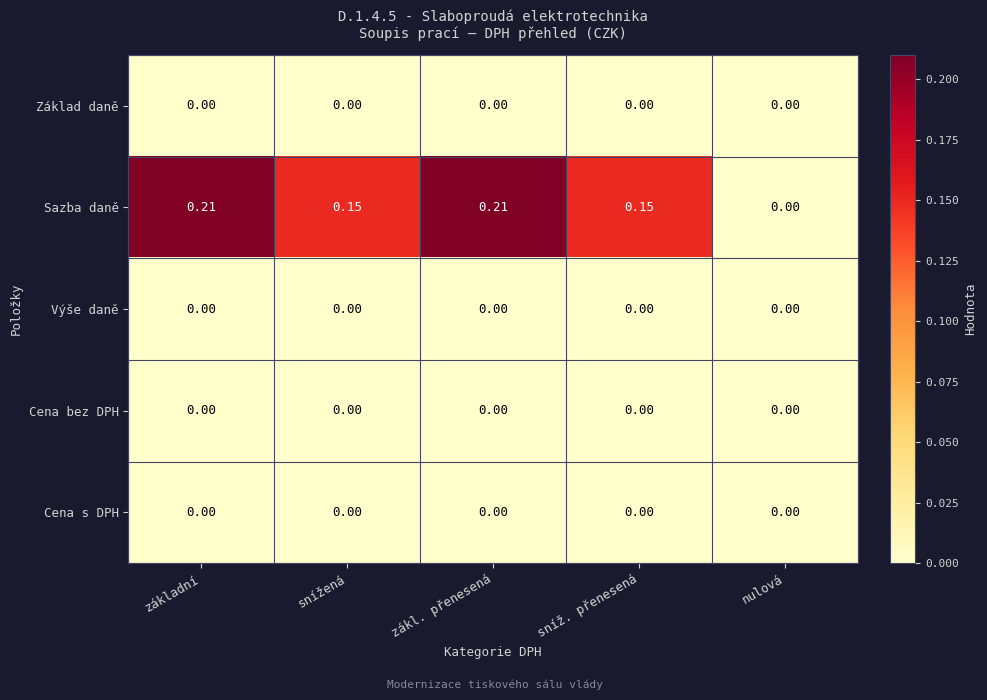

Which series has the widest spread of values?

Sazba daně